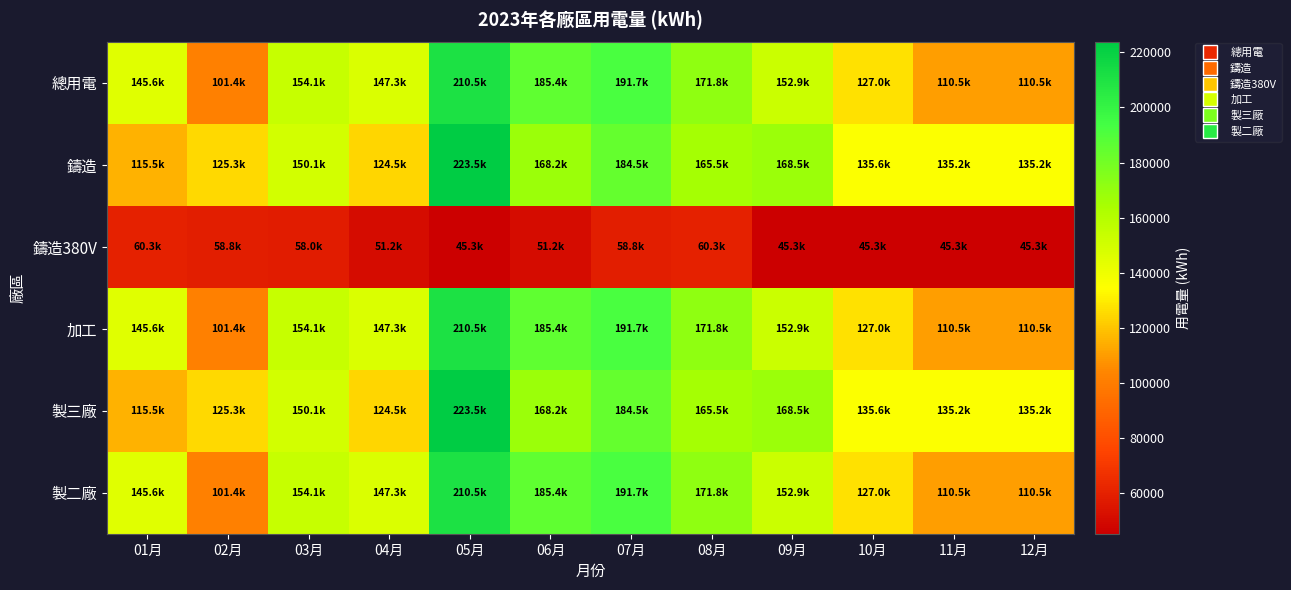

Which series has the widest spread of values?

總用電